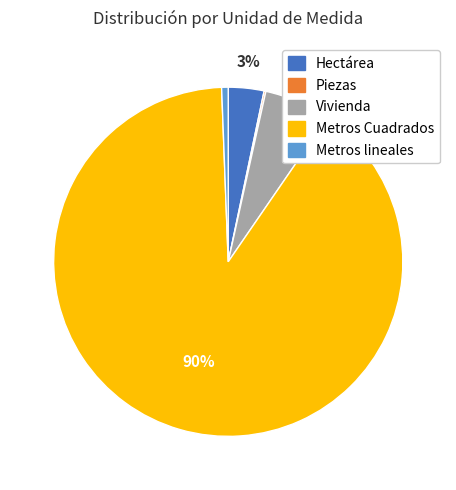

To the nearest percent, what is the average slice percentage?

20%